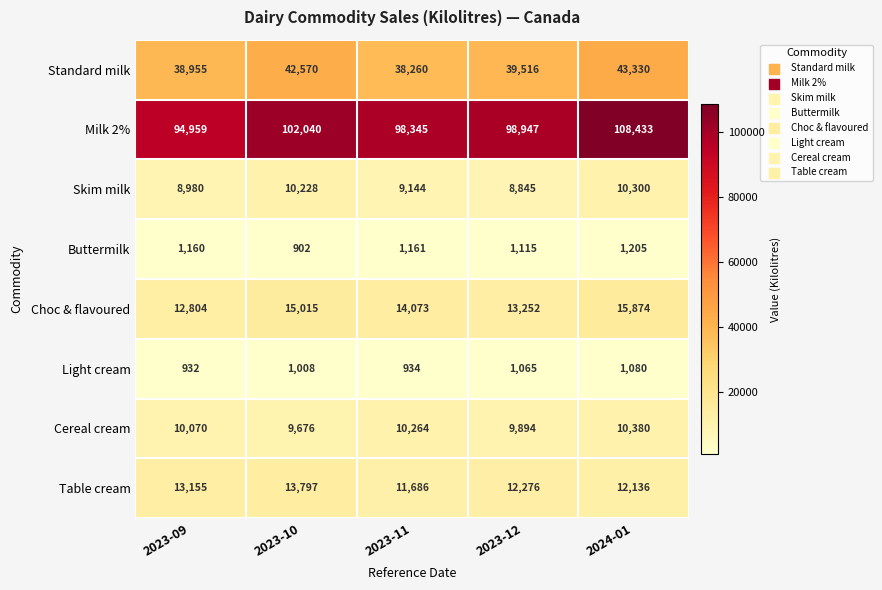

True or false: Choc & flavoured has a value of 13252 at 2023-12.

True